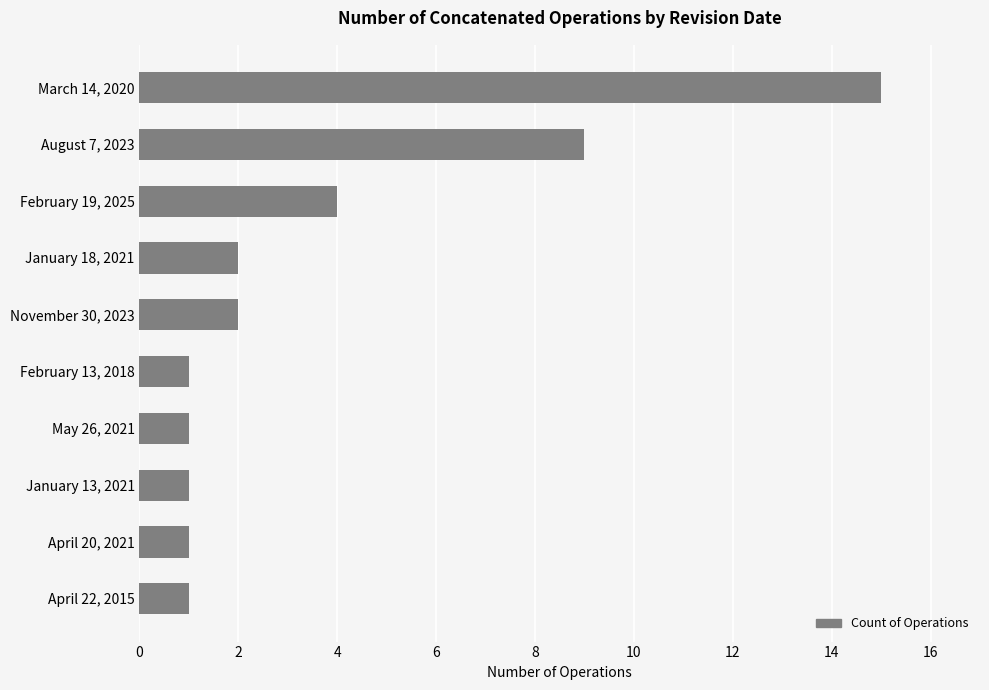

Reading bottom to top, transcribe all the data shown in this chart.

1	1	1	1	1	2	2	4	9	15